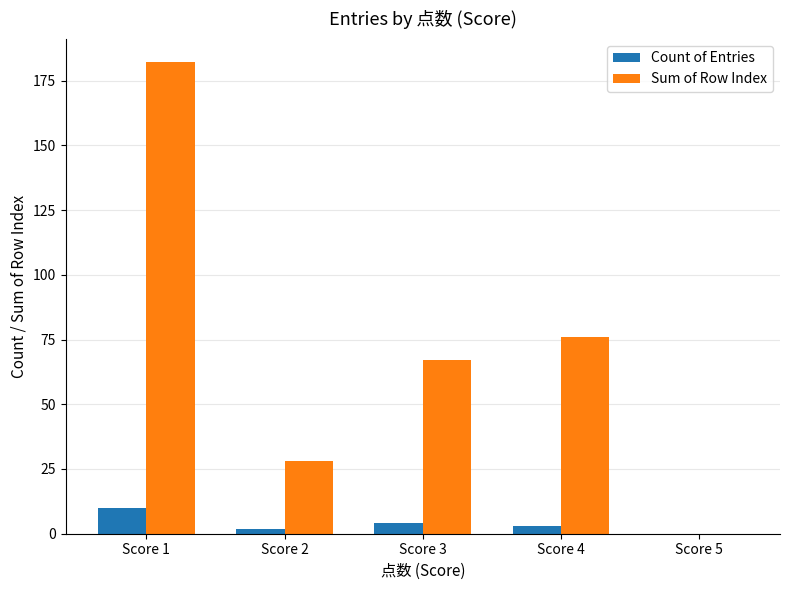

At which label does Sum of Row Index first exceed 67?

Score 1